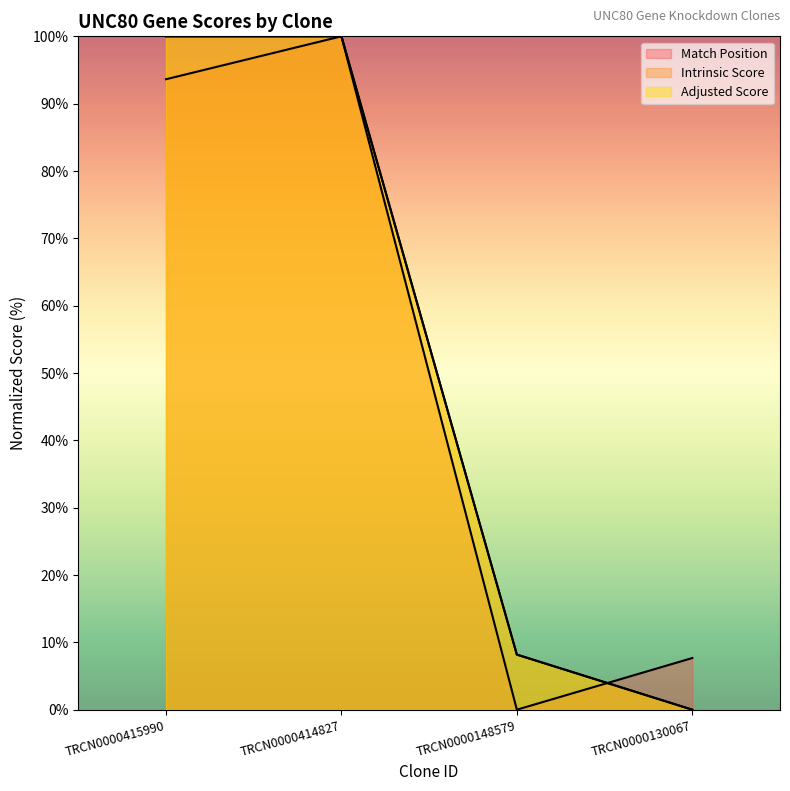

What is the difference between the Adjusted Score values at TRCN0000130067 and TRCN0000415990?

100.0